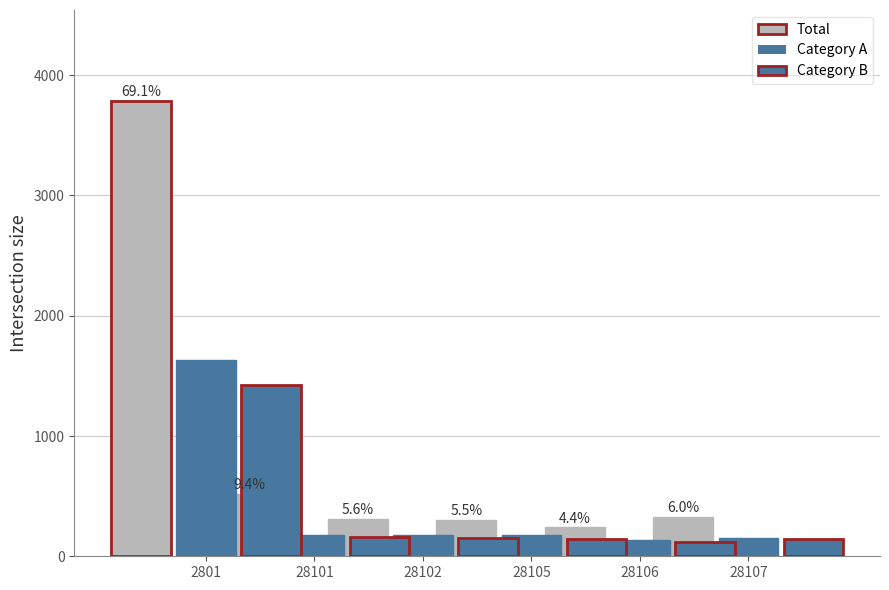

What is the difference between the Total values at 28102 and 2801?

213